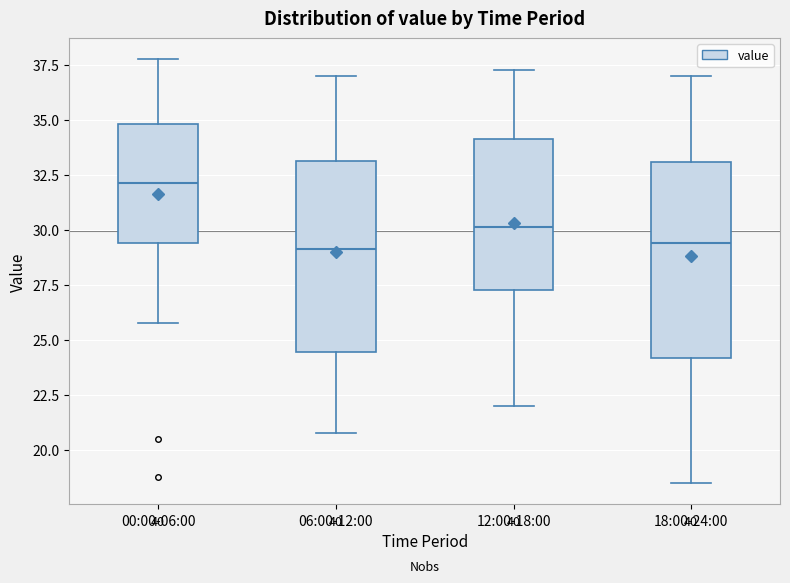

Reading left to right, read every box against the y-axis: the position of its median line, the range the box covers, and the ends of its whiskers. The values are not printed on the chart, so give them approximately, as read against the axis.

00:00-06:00: median 32.0, box 29.5 to 35.0, whiskers 26.0 to 38.0
06:00-12:00: median 29.0, box 24.5 to 33.0, whiskers 21.0 to 37.0
12:00-18:00: median 30.0, box 27.5 to 34.0, whiskers 22.0 to 37.5
18:00-24:00: median 29.5, box 24.0 to 33.0, whiskers 18.5 to 37.0